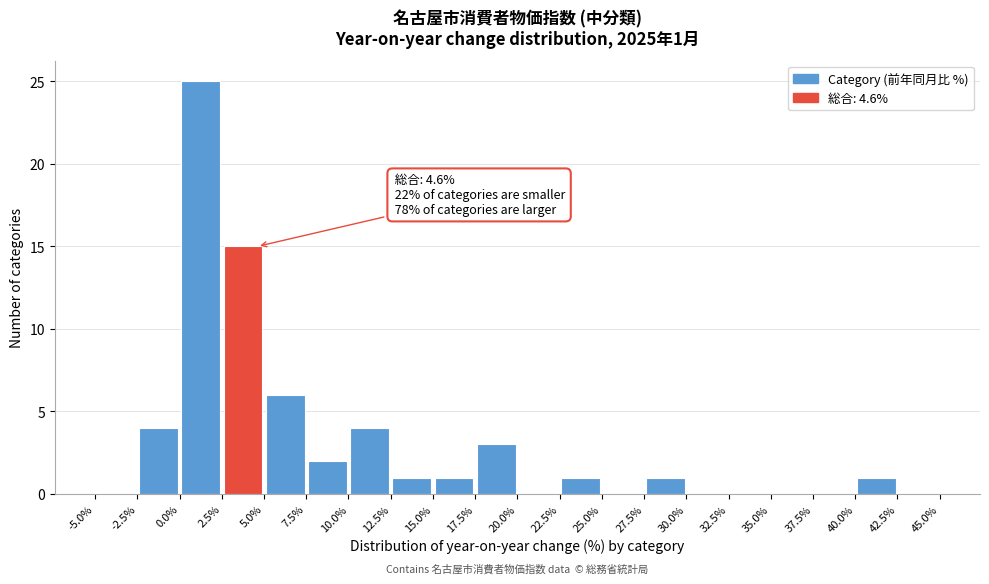

Over which range of the x-axis is the bar tallest?

0.0% to 2.5%